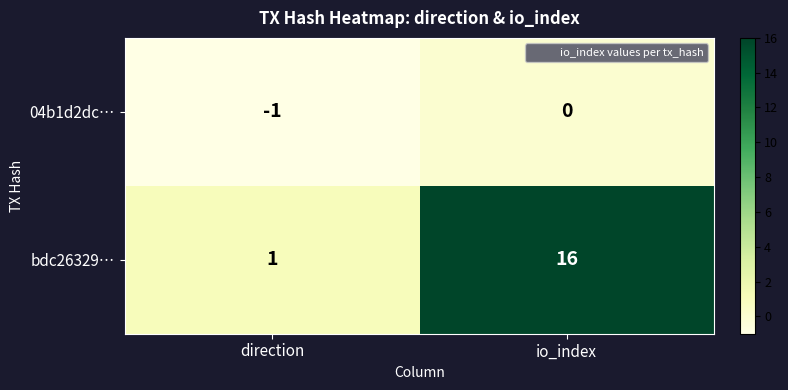

What is the difference between the maximum and minimum values in the bdc26329… series?

15